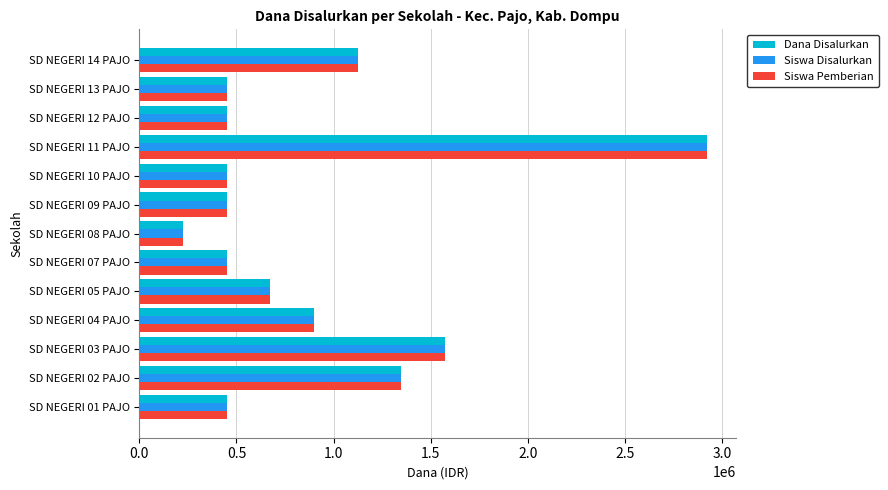

What is the total value across all series at SD NEGERI 08 PAJO?

675000